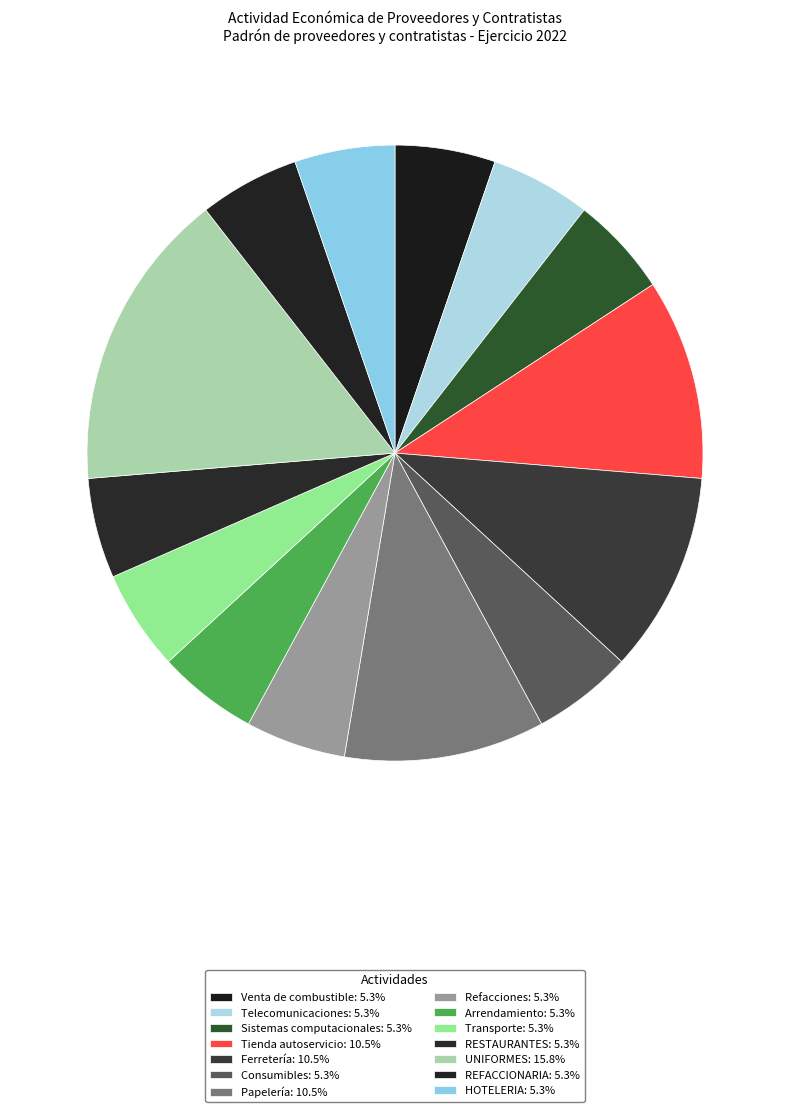

True or false: Sistemas computacionales accounts for 1% of the total.

False